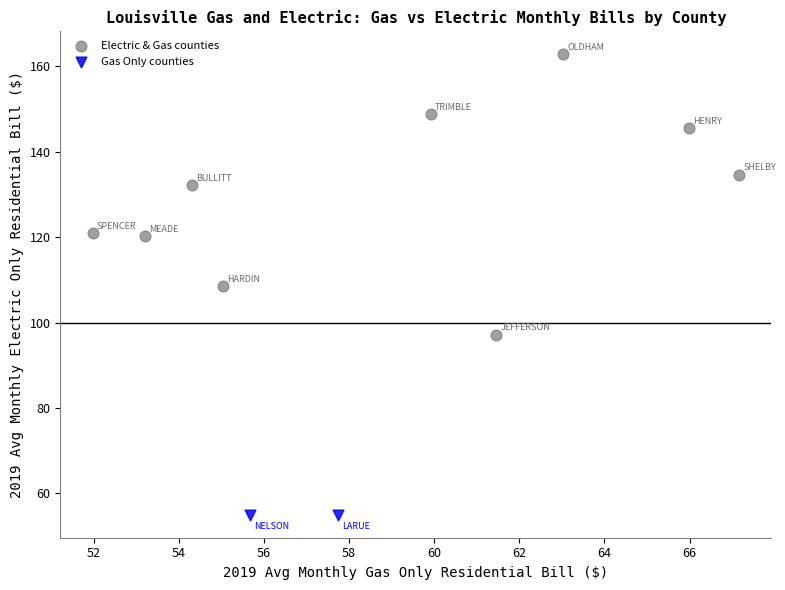

What are all the series names shown in the legend?

Electric & Gas counties, Gas Only counties